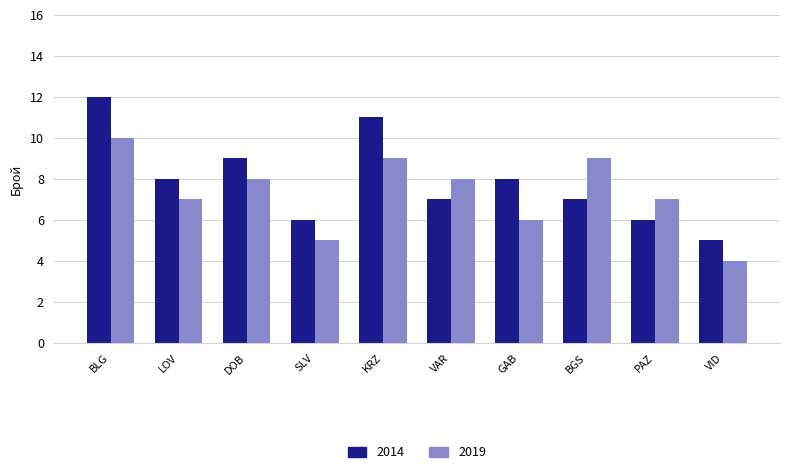

What position from the right is LOV?

9